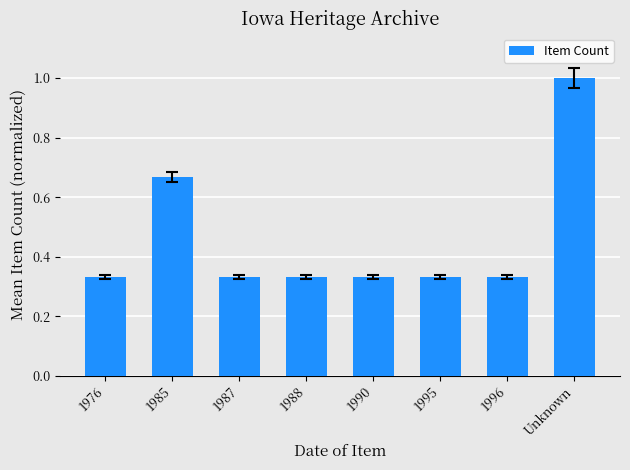

Between 1976 and 1985, which is larger?

1985